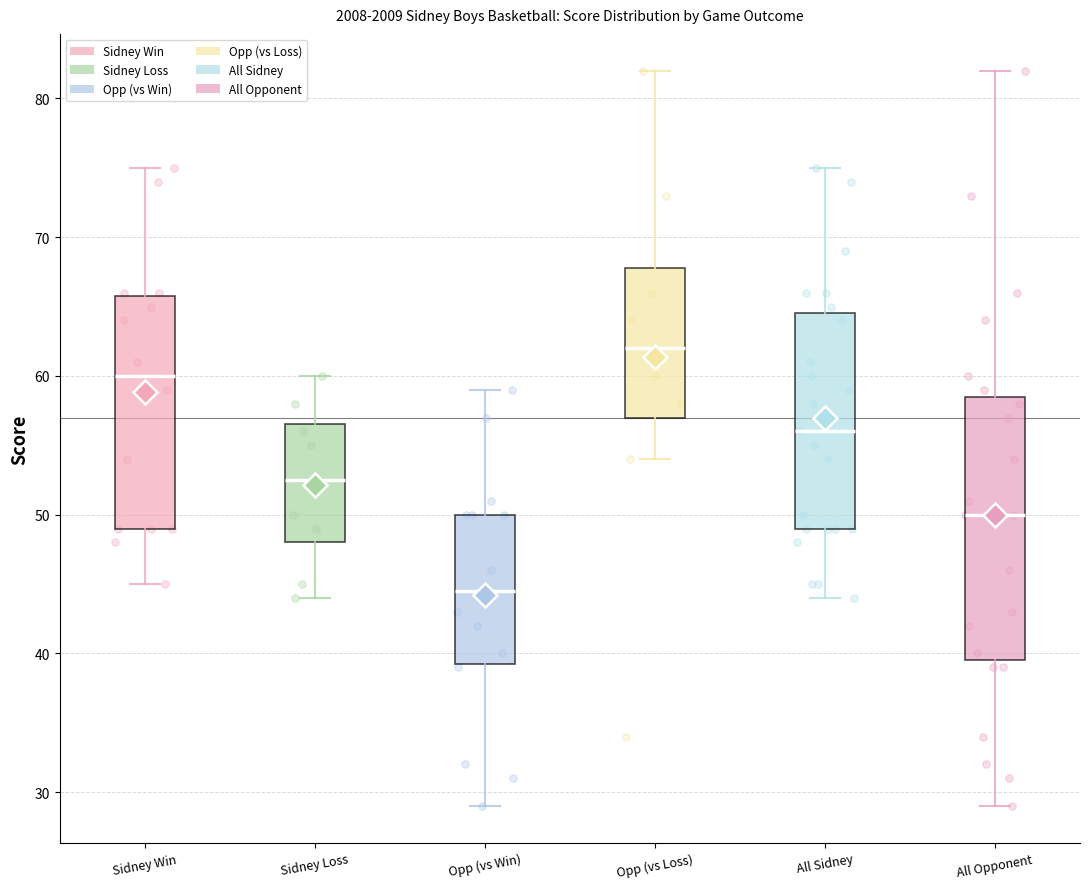

Which box is the tallest, from its lower edge to its upper edge?

All Opponent